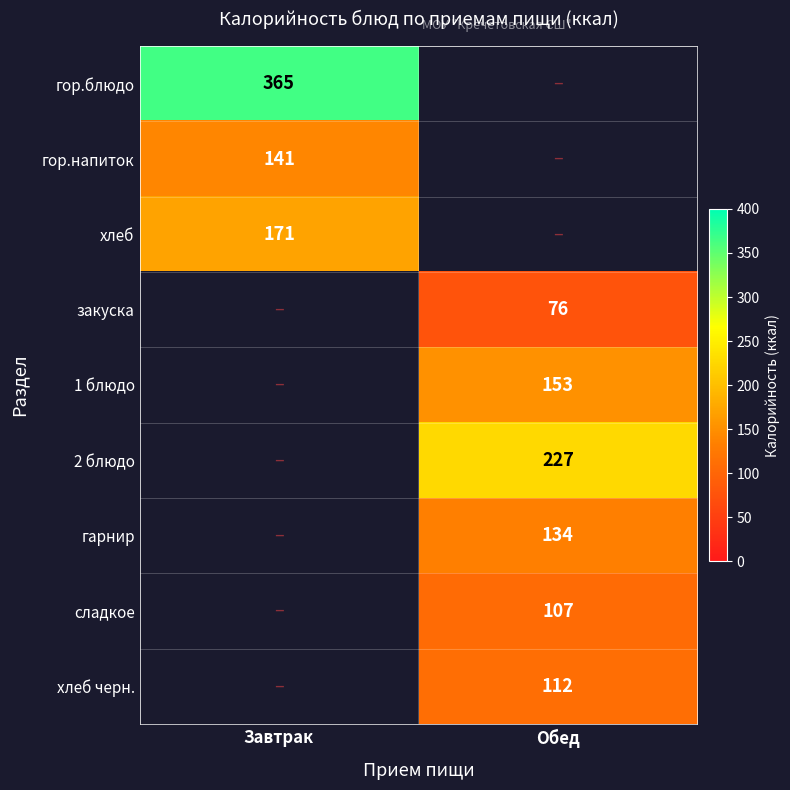

Is it true that 1 блюдо equals 153 at Обед?

True